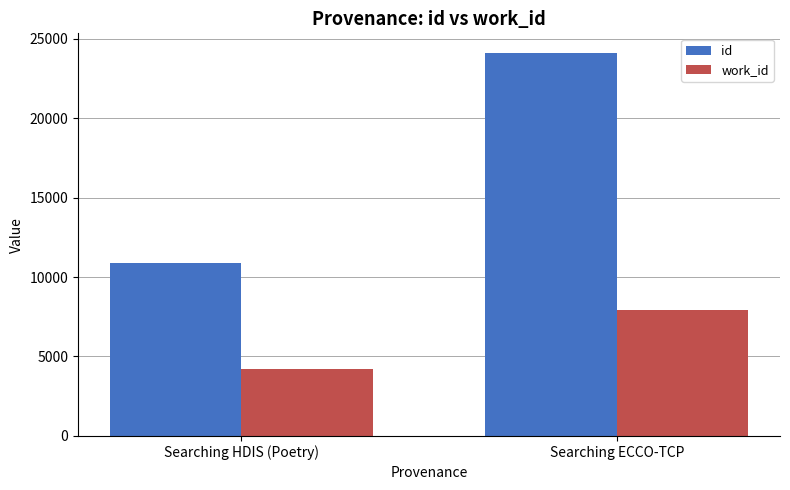

How many groups of bars are there?

2